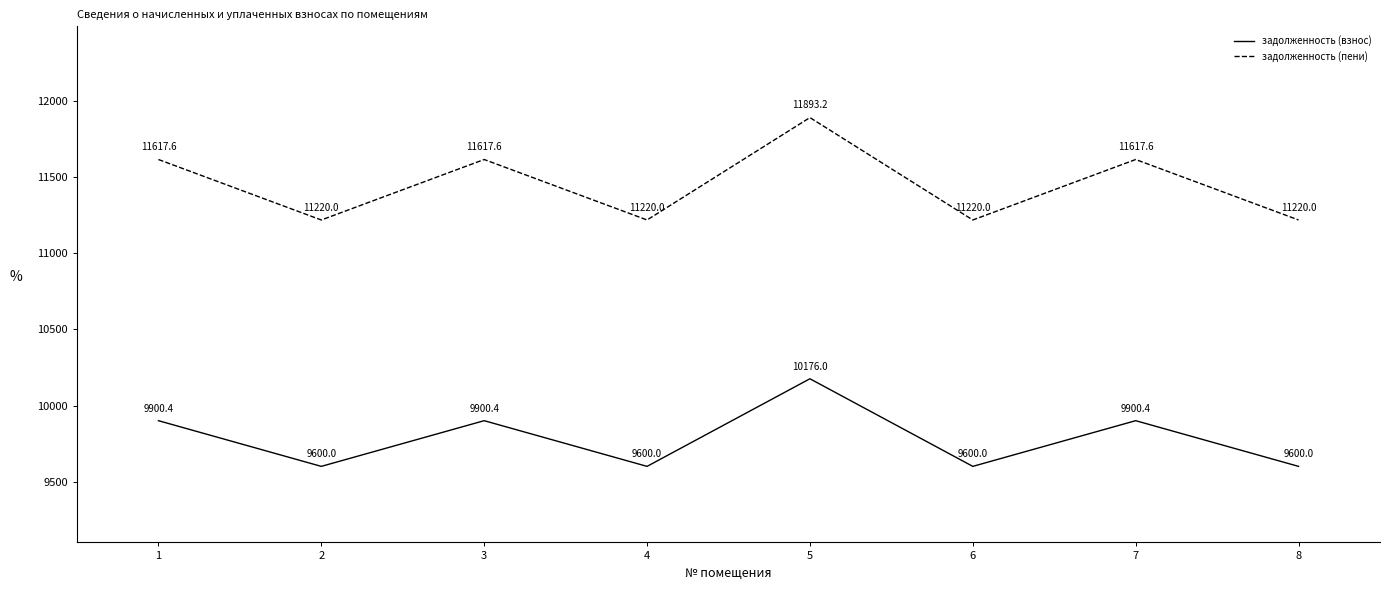

Which series has the largest total across all categories?

задолженность (пени)